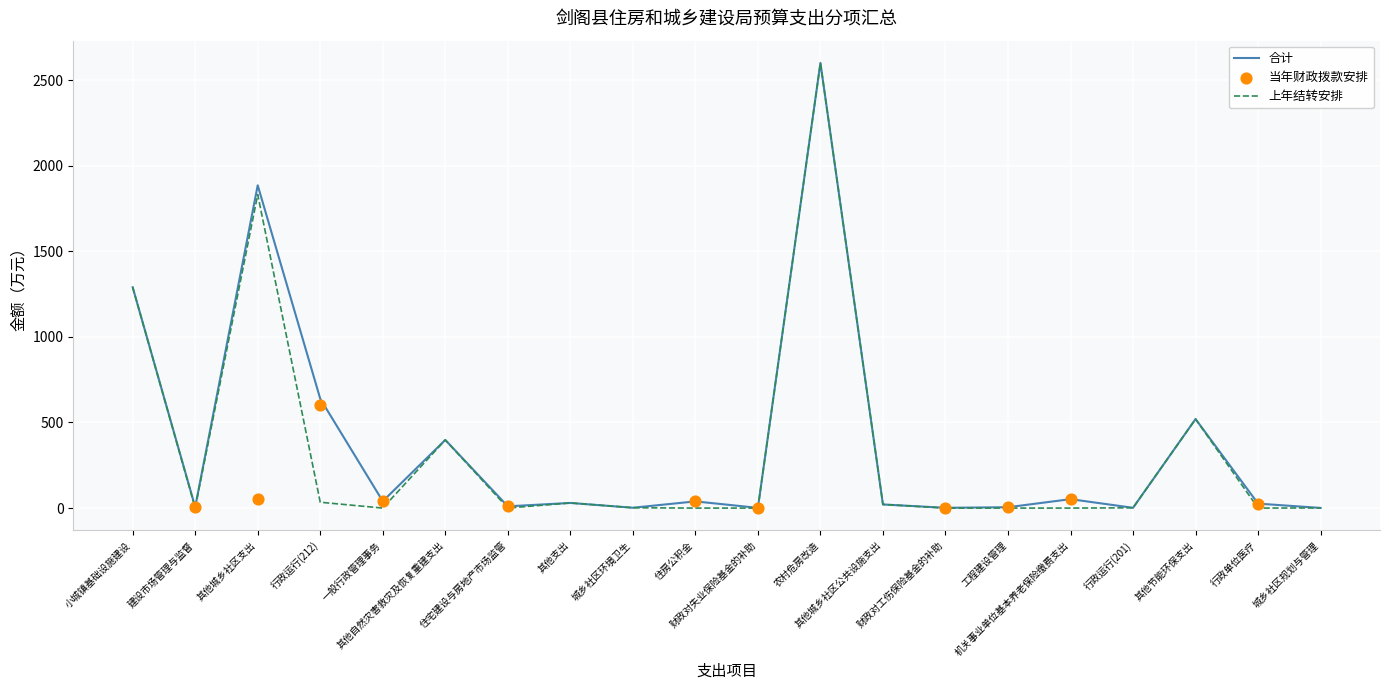

Which series has the largest total across all categories?

合计